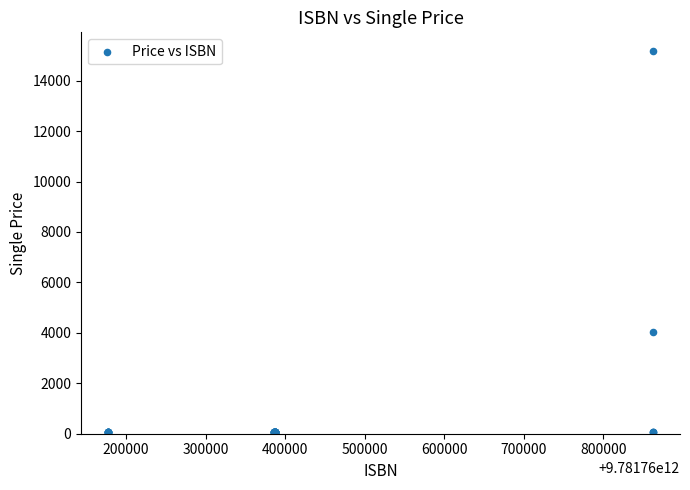

What Y value in the scatter plot is closest to 7605?

4021.3